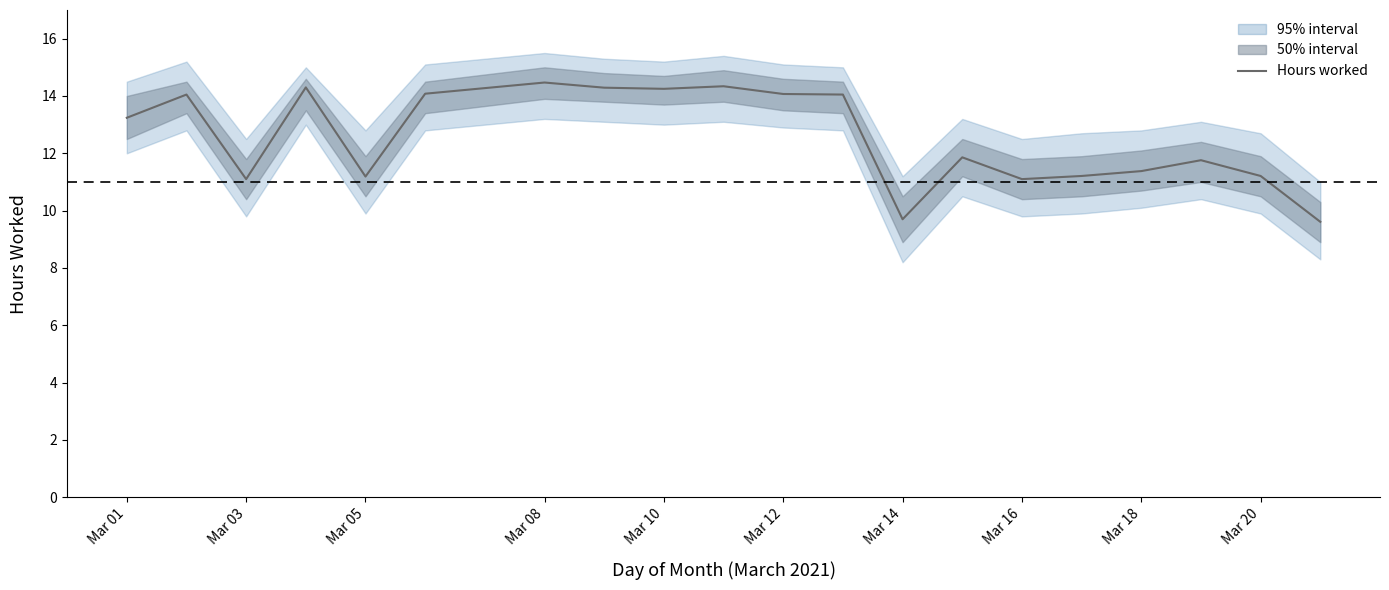

How many interior local valleys (lower than both neighbors) does the data have?

5